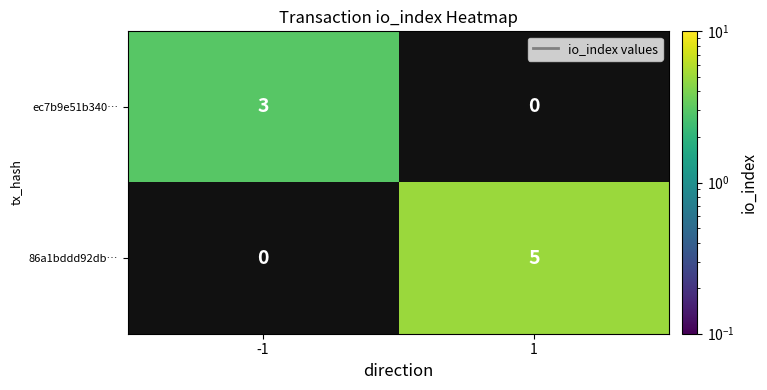

True or false: ec7b9e51b340… has a value of 3 at -1.

True